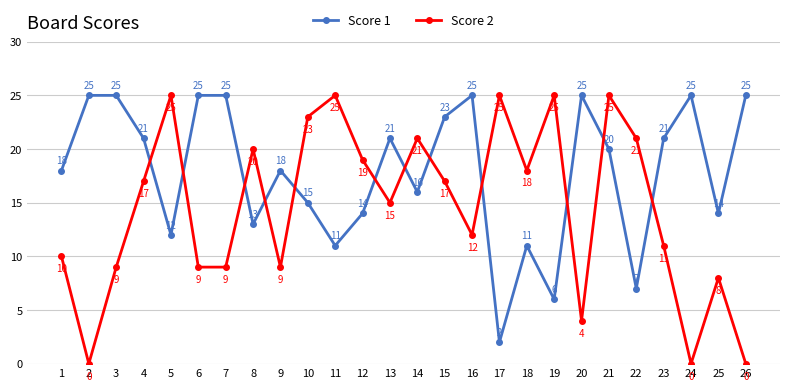

At which label does Score 1 first exceed 20?

2